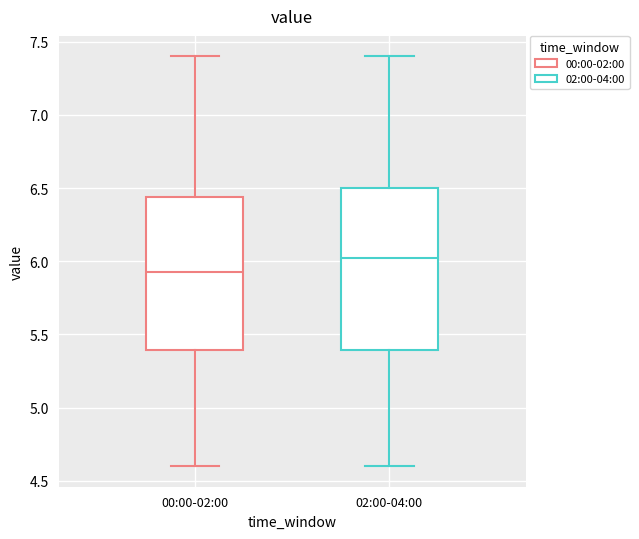

Reading left to right, transcribe this box plot: for each box, give where its median line is, the range the box spans, and where its two whiskers end, as read against the y-axis. The values are not printed on the chart, so give them approximately, as read against the axis.

00:00-02:00: median 5.95, box 5.40 to 6.45, whiskers 4.60 to 7.40
02:00-04:00: median 6.00, box 5.40 to 6.50, whiskers 4.60 to 7.40